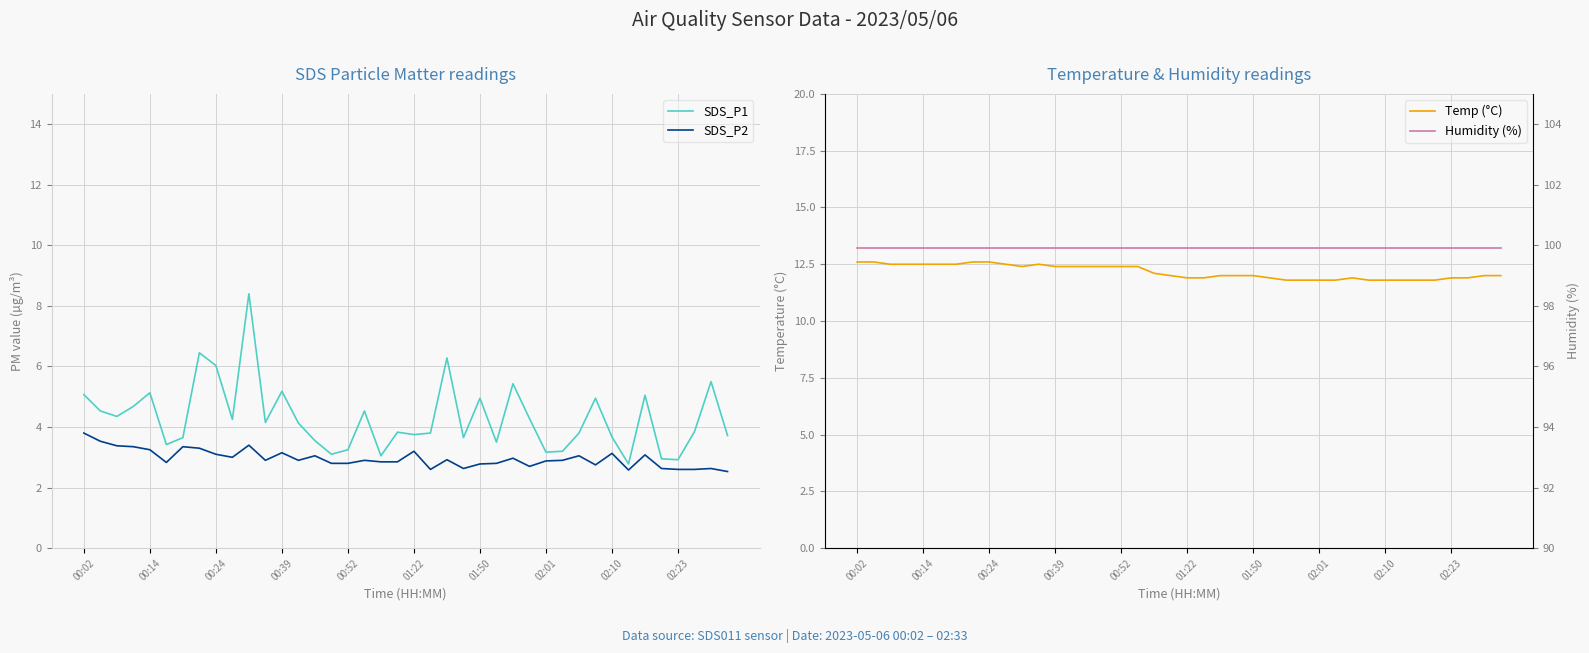

Rank the series at 31 from highest to lowest value.

Humidity (%), Temp (°C), SDS_P1, SDS_P2